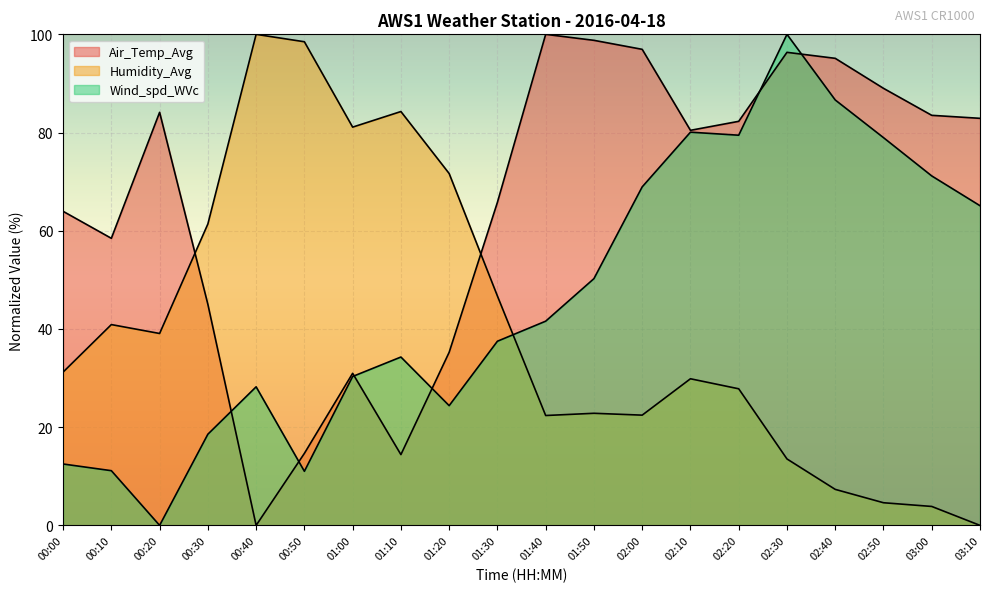

Rank the series at 01:10 from lowest to highest value.

Air_Temp_Avg, Wind_spd_WVc, Humidity_Avg